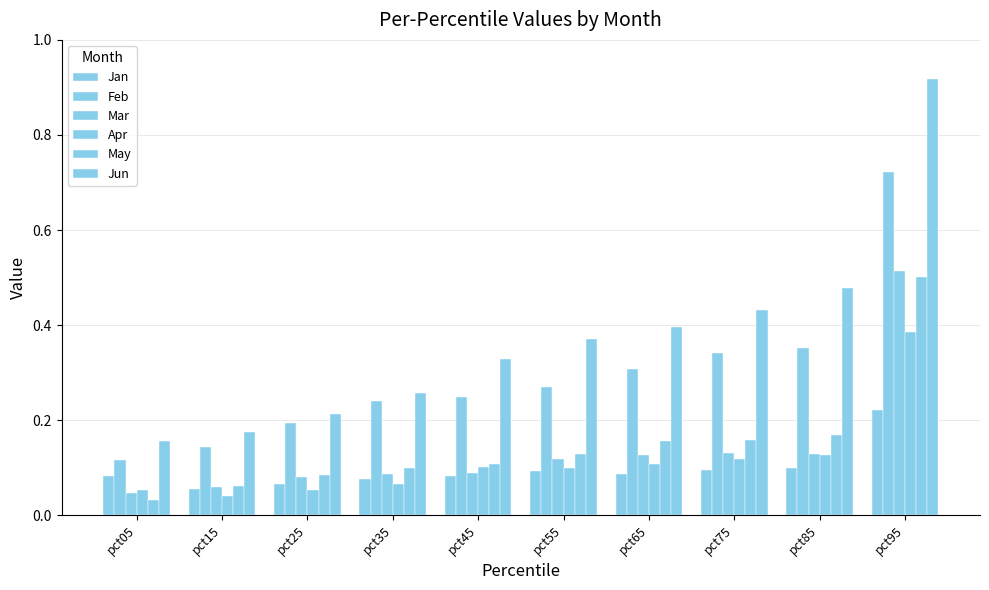

How many bars are there in each group?

6